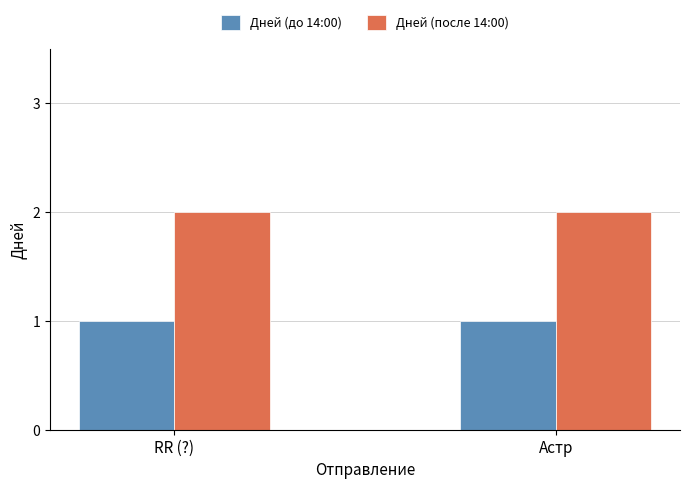

What value does the Дней (до 14:00) series have at Астр?

1